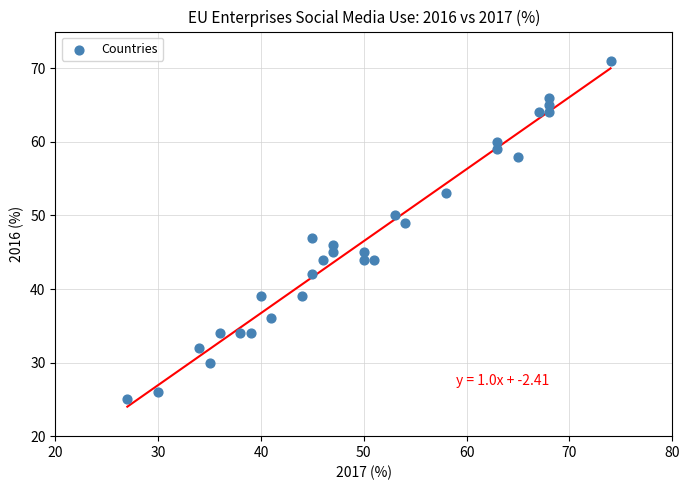

What is the range of X values (max minus min)?

47